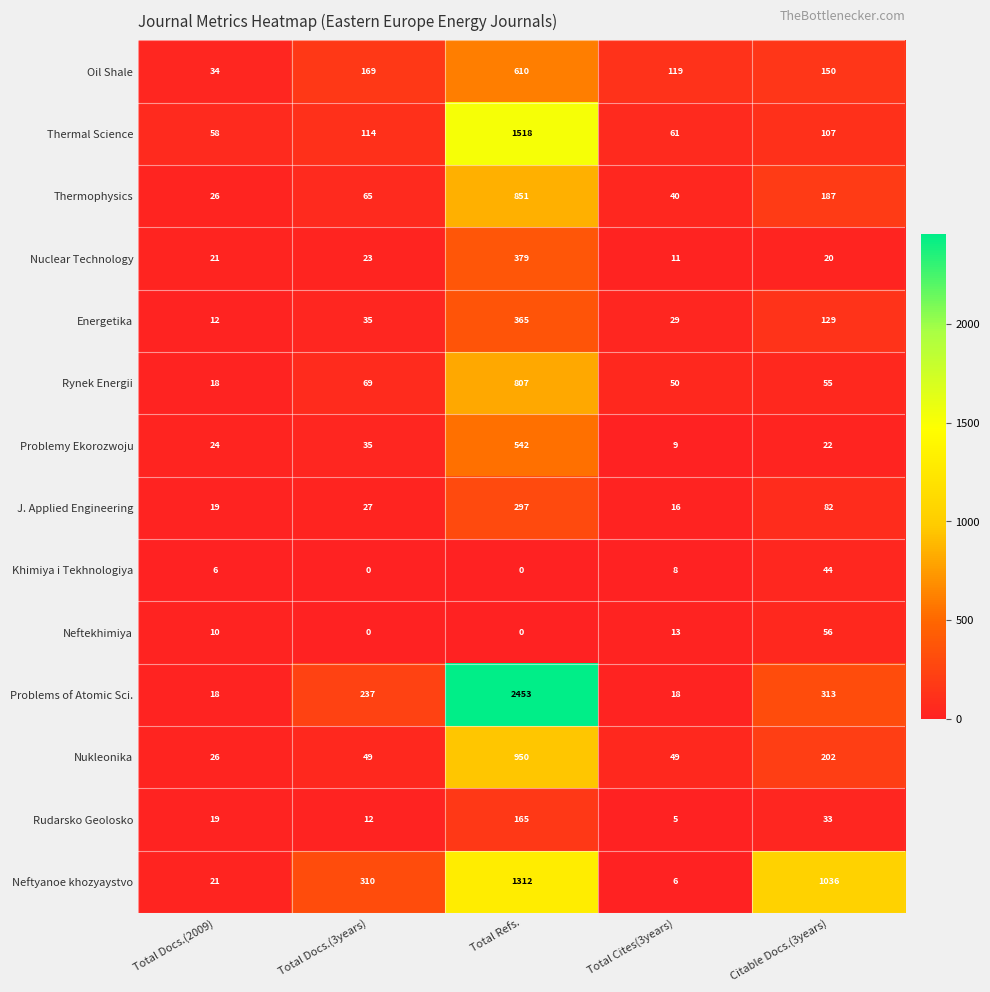

Which series has the largest total across all categories?

Problems of Atomic Sci.